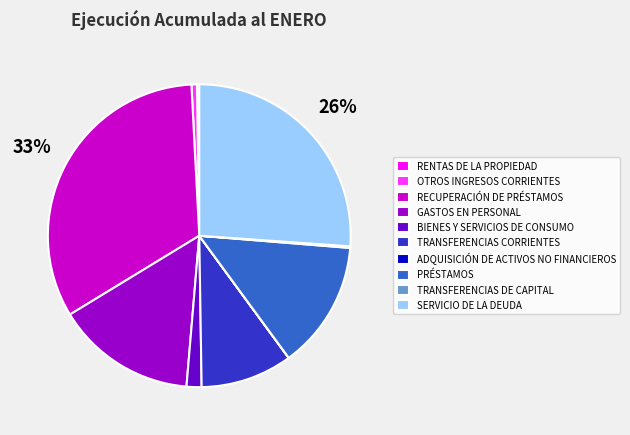

True or false: BIENES Y SERVICIOS DE CONSUMO accounts for 2% of the total.

True